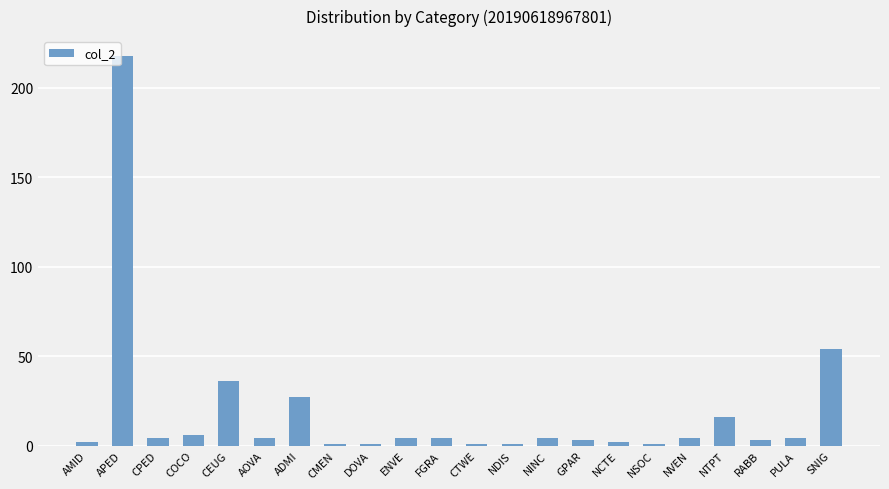

Does the chart contain stacked bars?

No